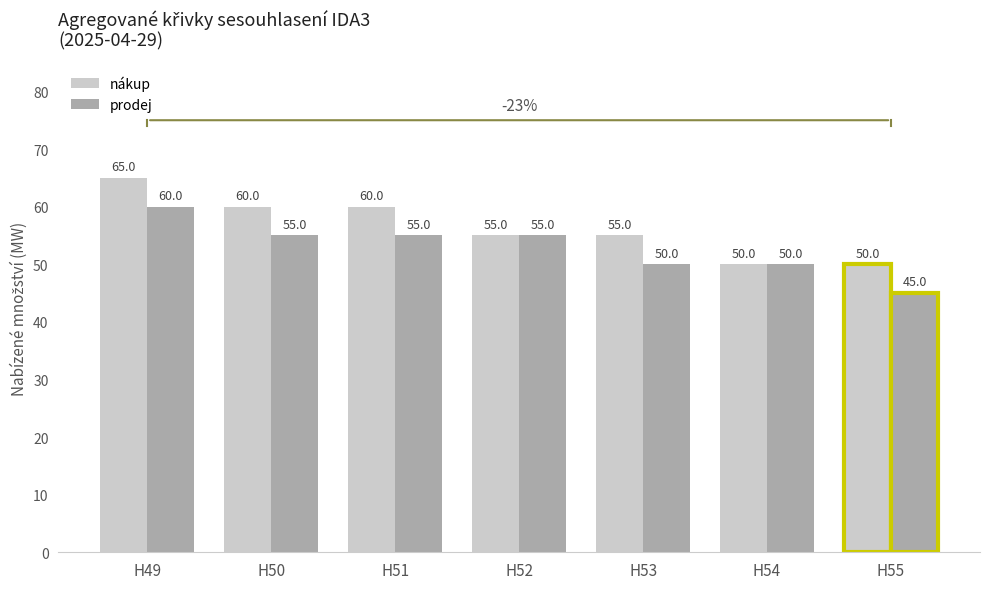

What is the spread (max minus min) of values at H51?

5